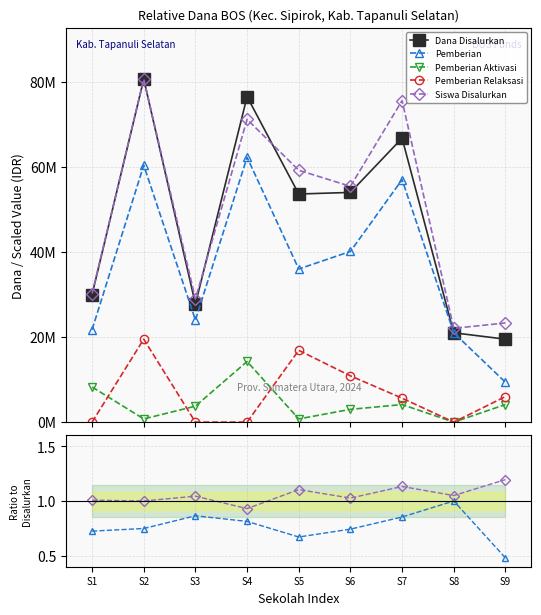

How many lines are shown in the chart?

5